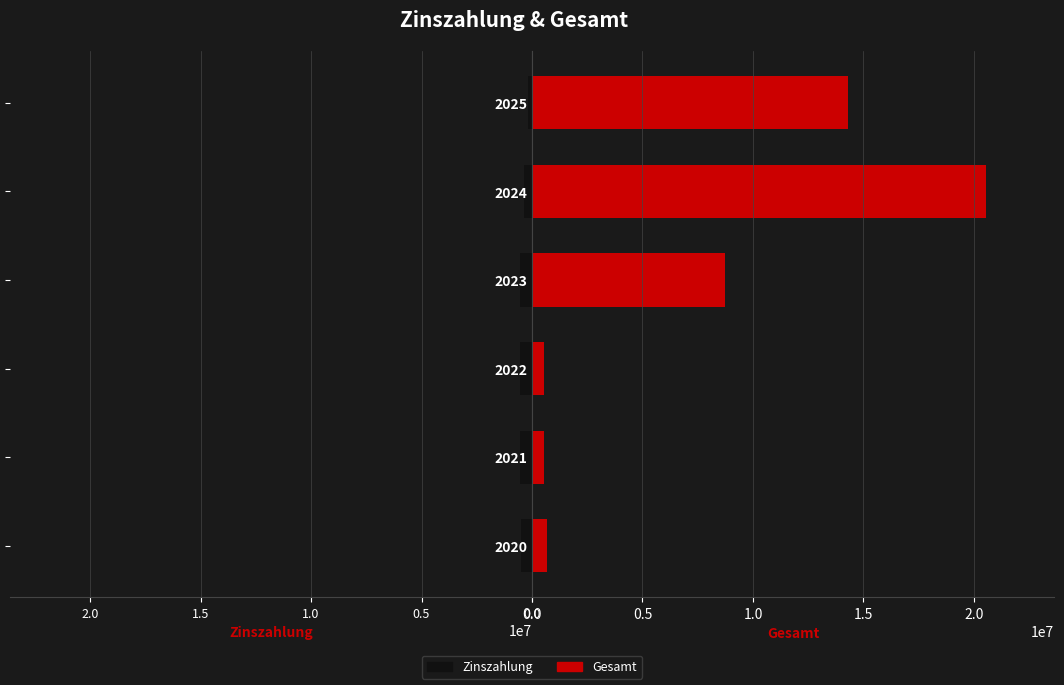

What position from the left is 1.0?

3